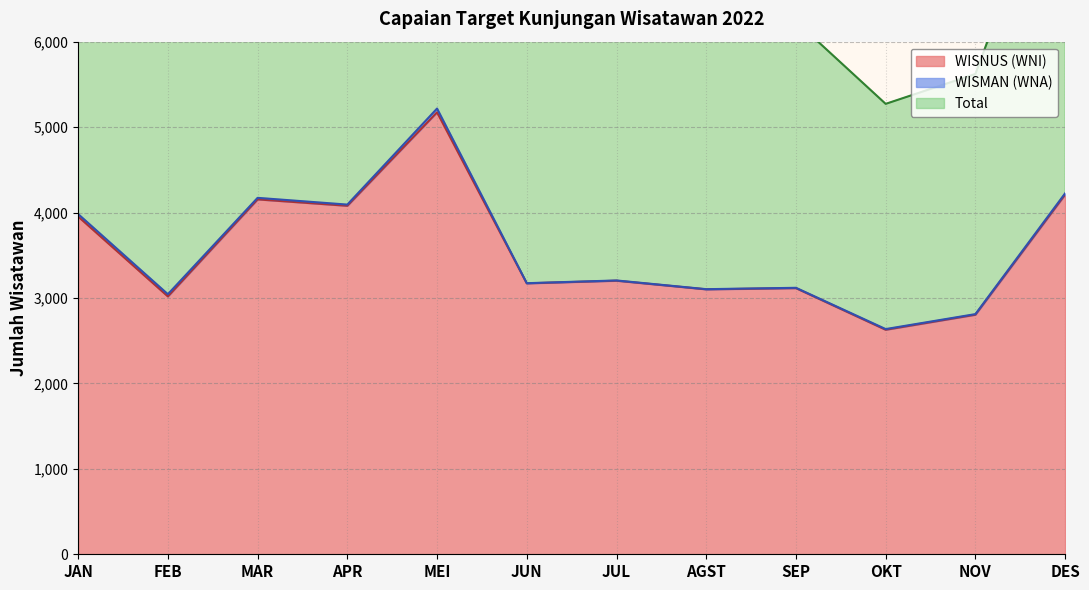

True or false: WISNUS (WNI) and Total cross at least once.

False